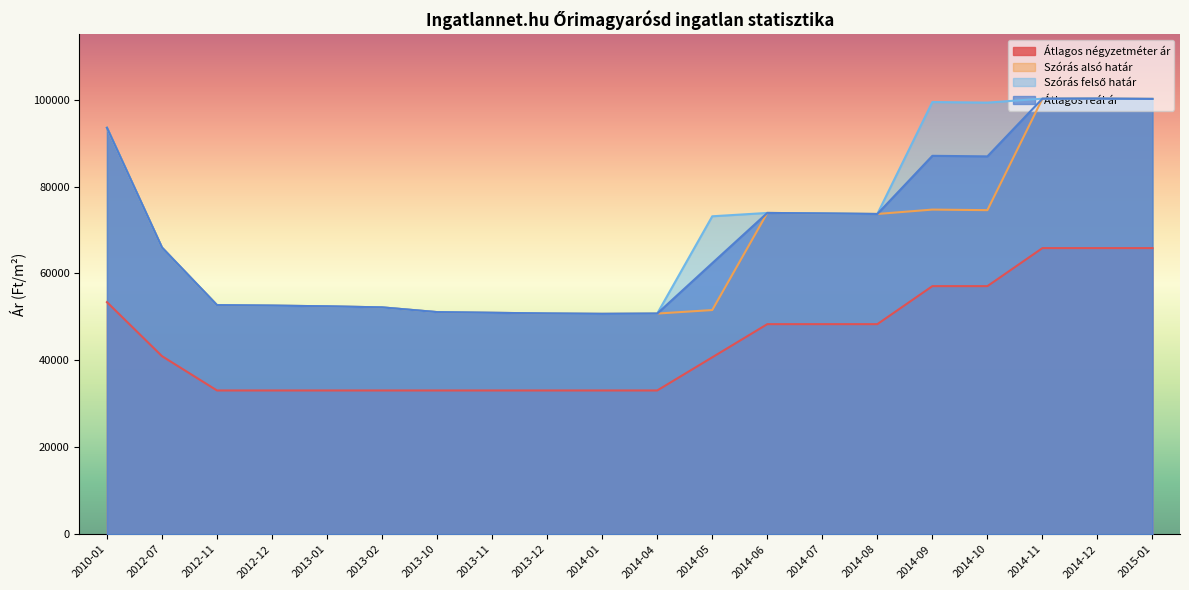

Which label corresponds to the smallest value in the chart?

2012-11